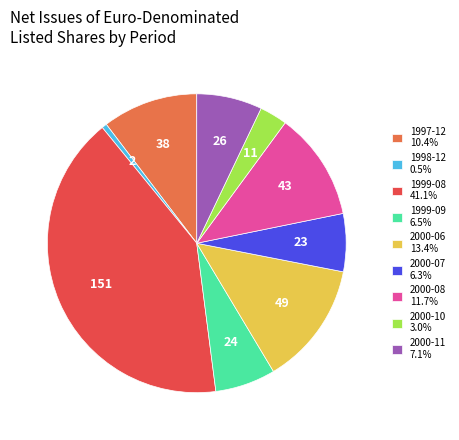

Is there a majority slice in this chart?

No